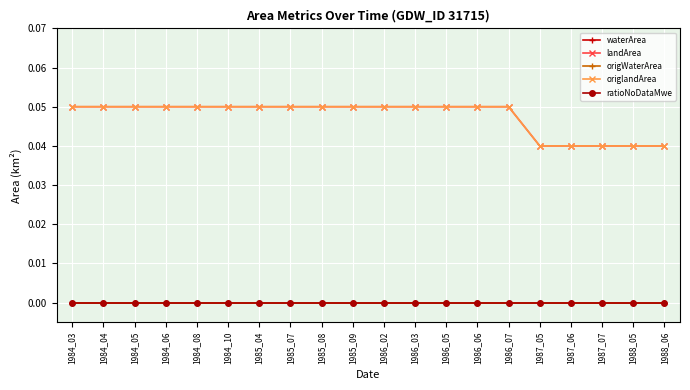

How many lines are shown in the chart?

5